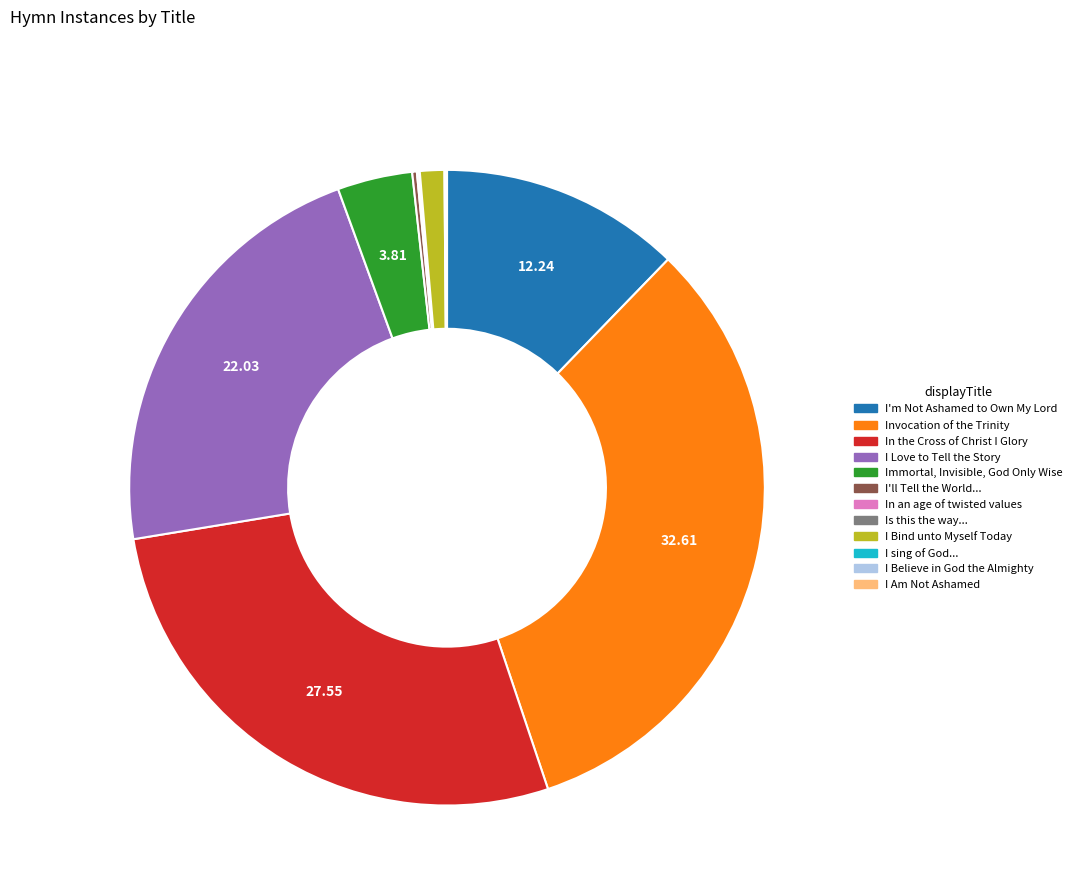

Is I Love to Tell the Story the majority of the pie?

No